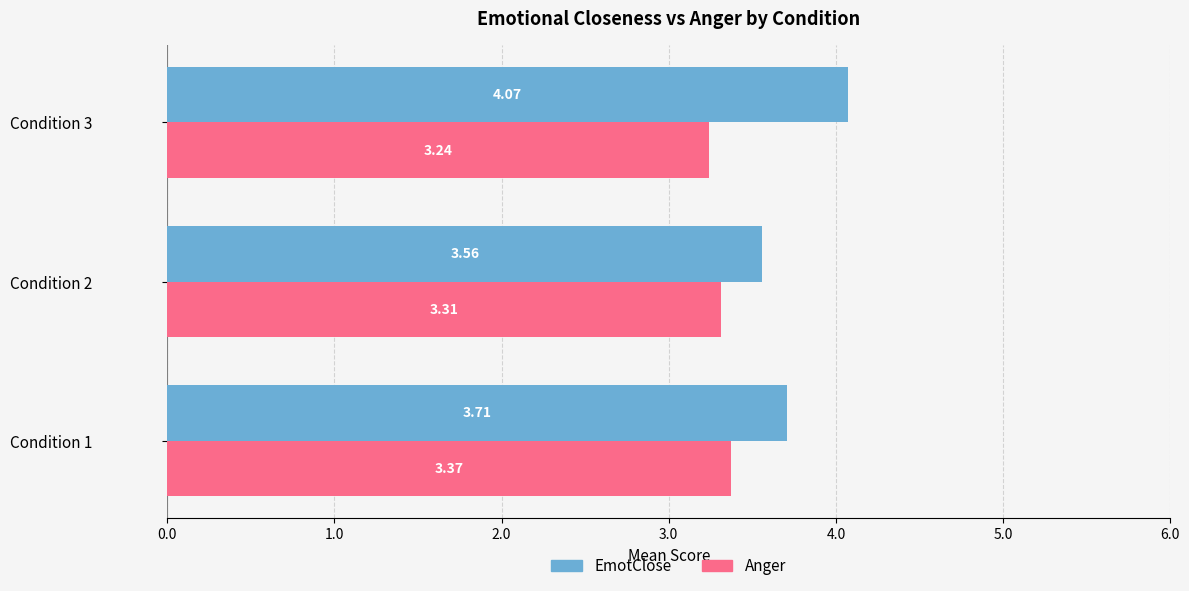

Which category has the lowest value in the EmotClose series?

Condition 2